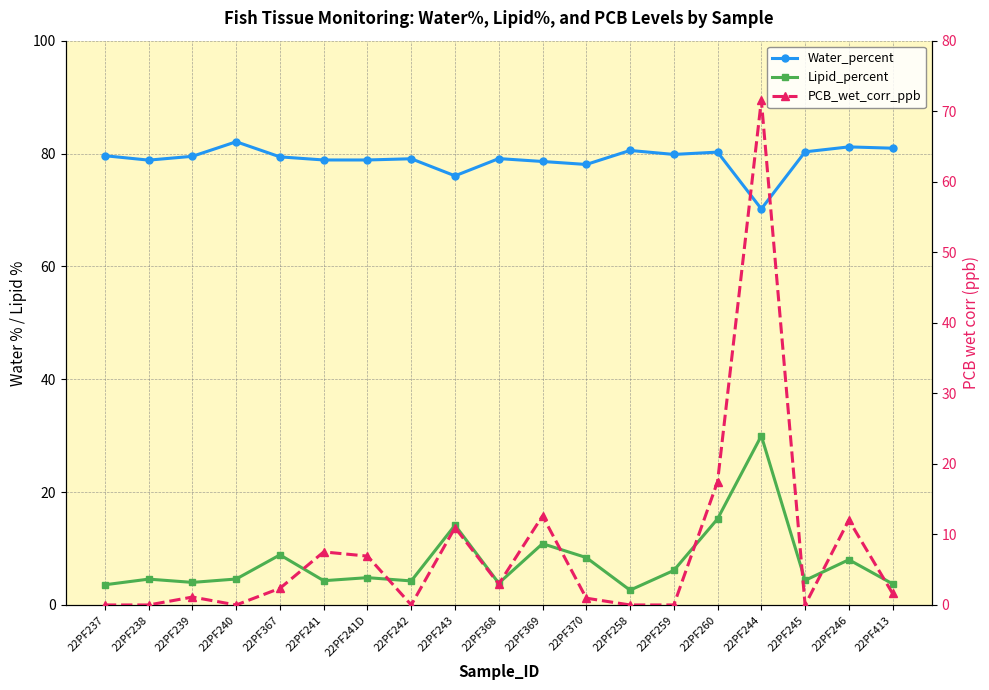

How many interior local peaks does the Water_percent series have?

6